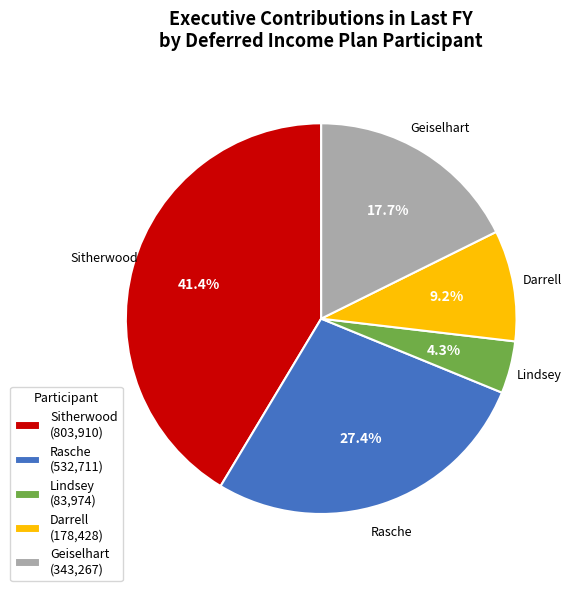

Is there any slice that represents more than half of the pie?

No